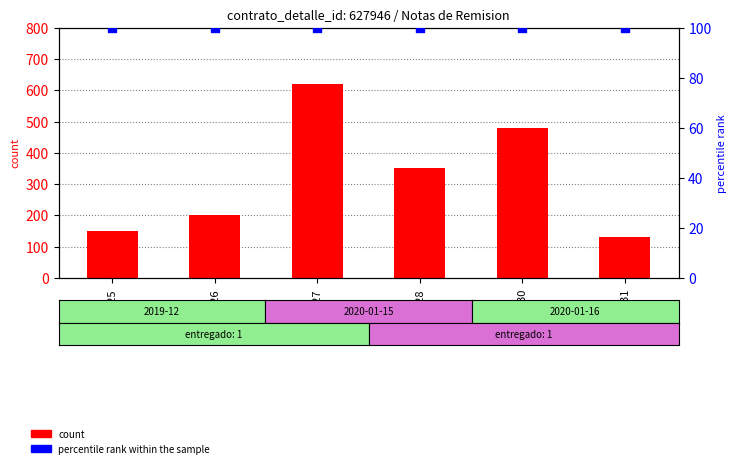

What are all the series names shown in the legend?

count, percentile rank within the sample